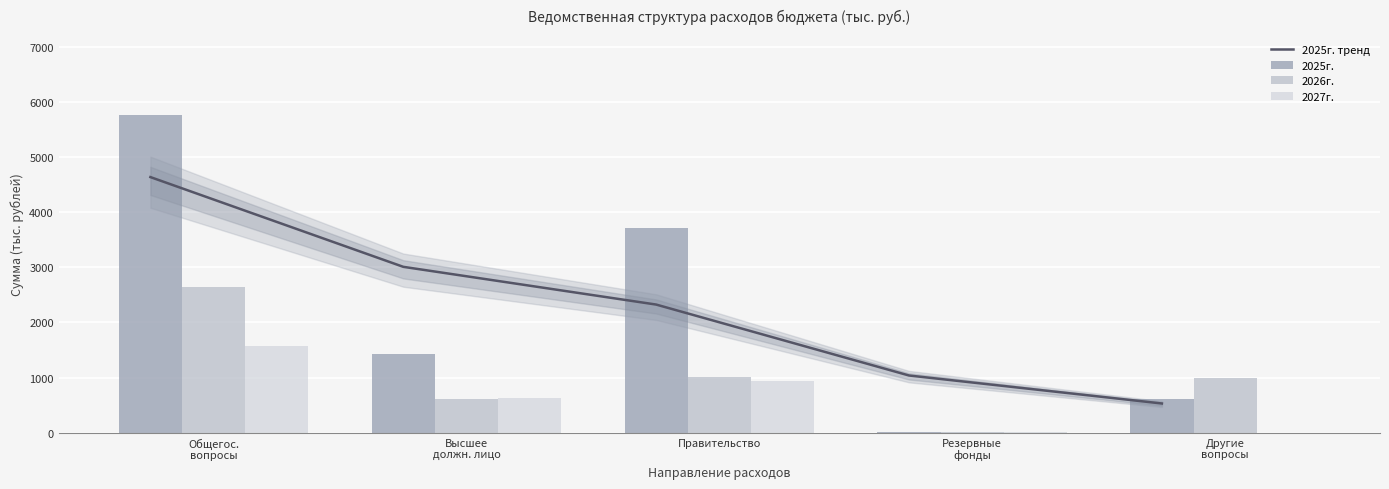

True or false: 2026г. has a value of 247.4 at Высшее
должн. лицо.

False